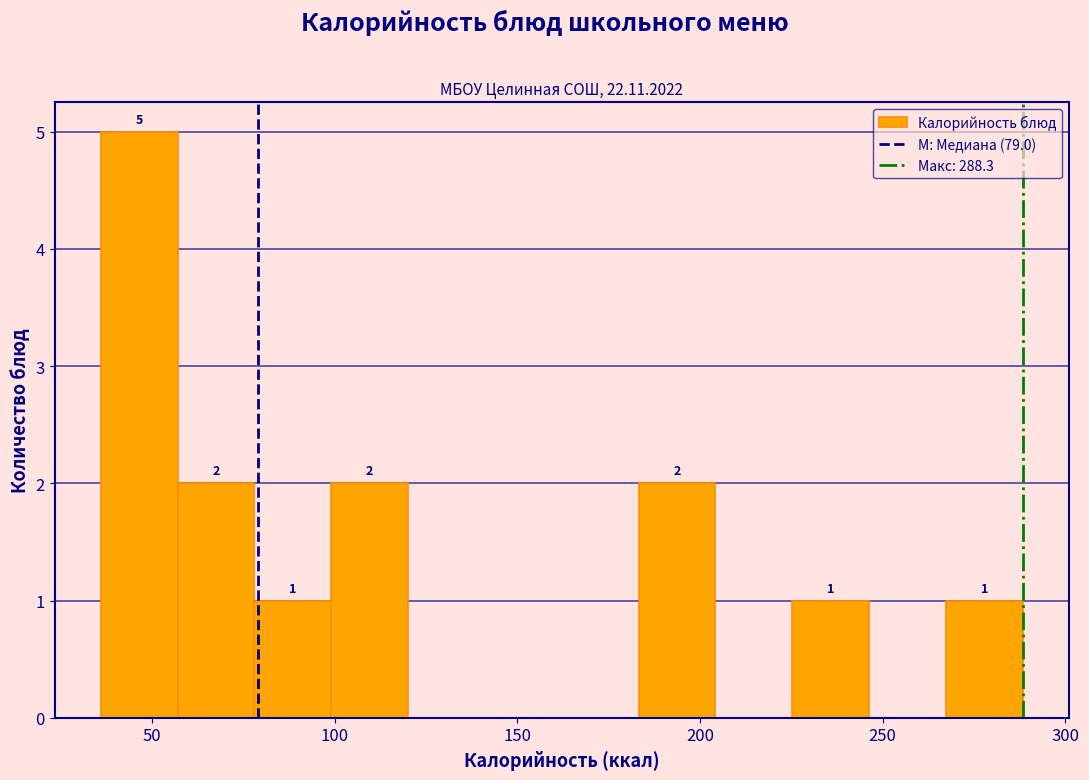

Over which range of the x-axis is the bar tallest?

35 to 55